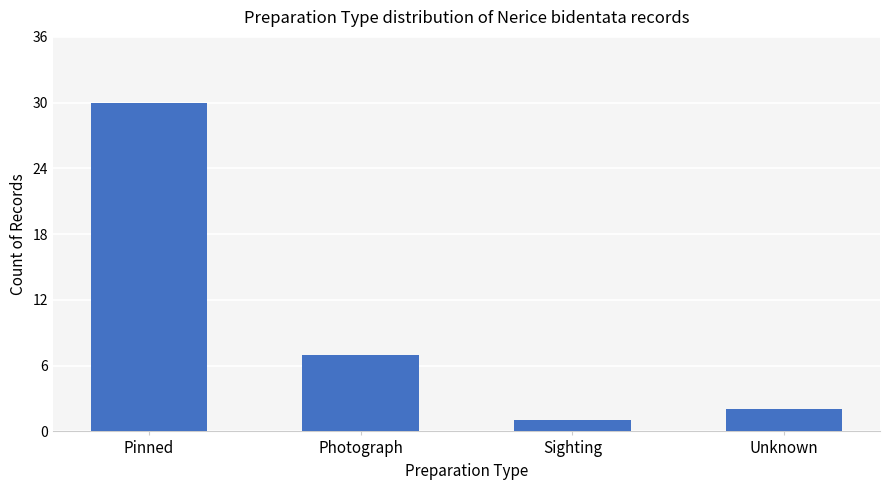

Reading left to right, transcribe all the data shown in this chart.

Pinned=30	Photograph=7	Sighting=1	Unknown=2